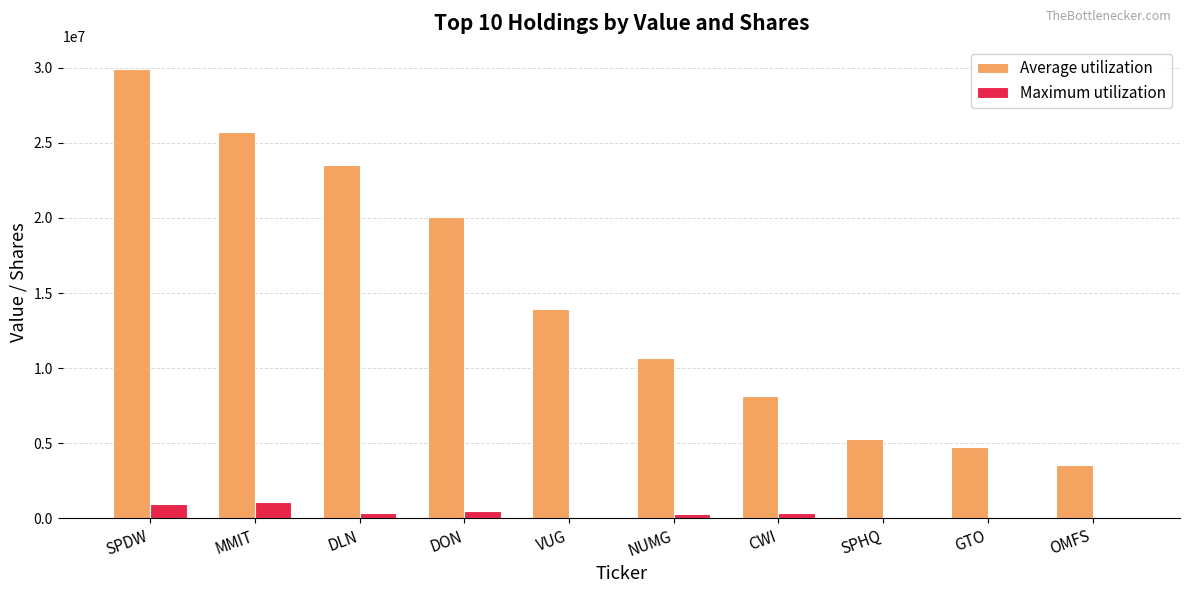

At which category is the sum across all series the highest?

SPDW